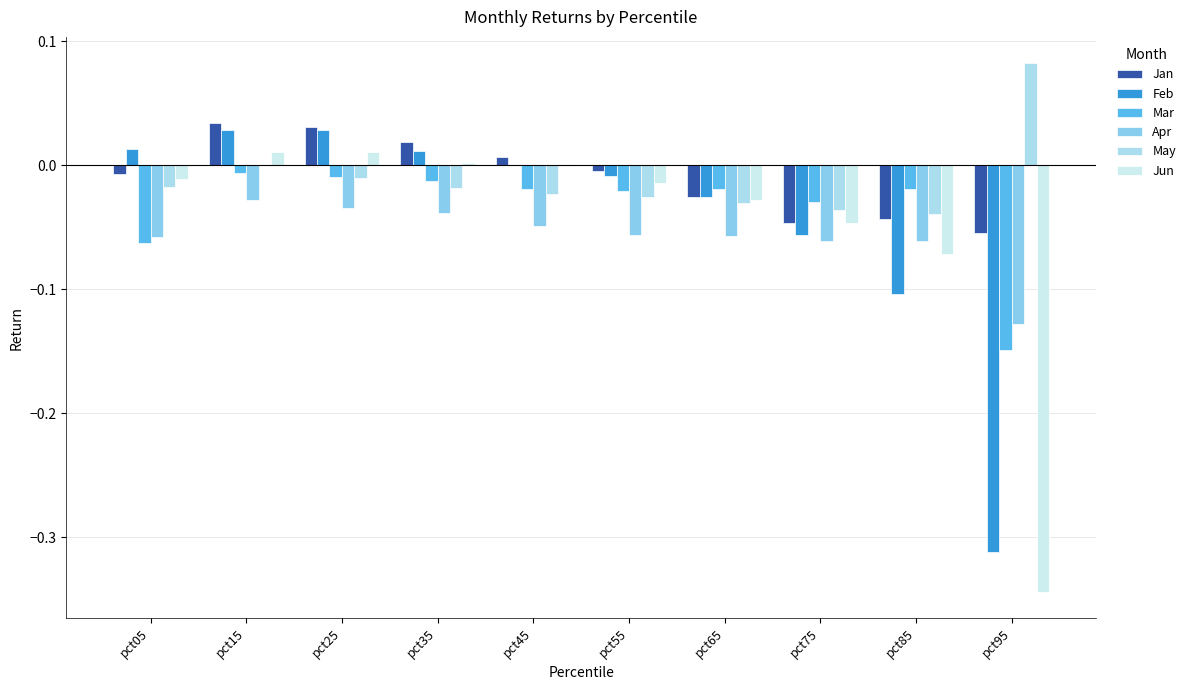

How many groups of bars are there?

10